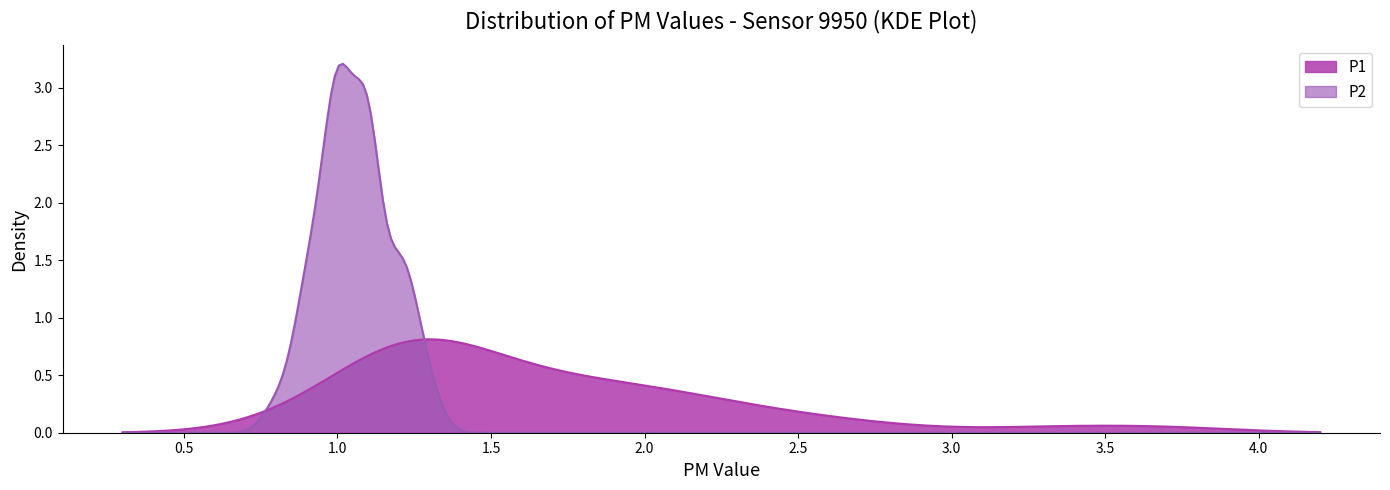

True or false: P2 has more than 1 points higher than both neighbors.

True